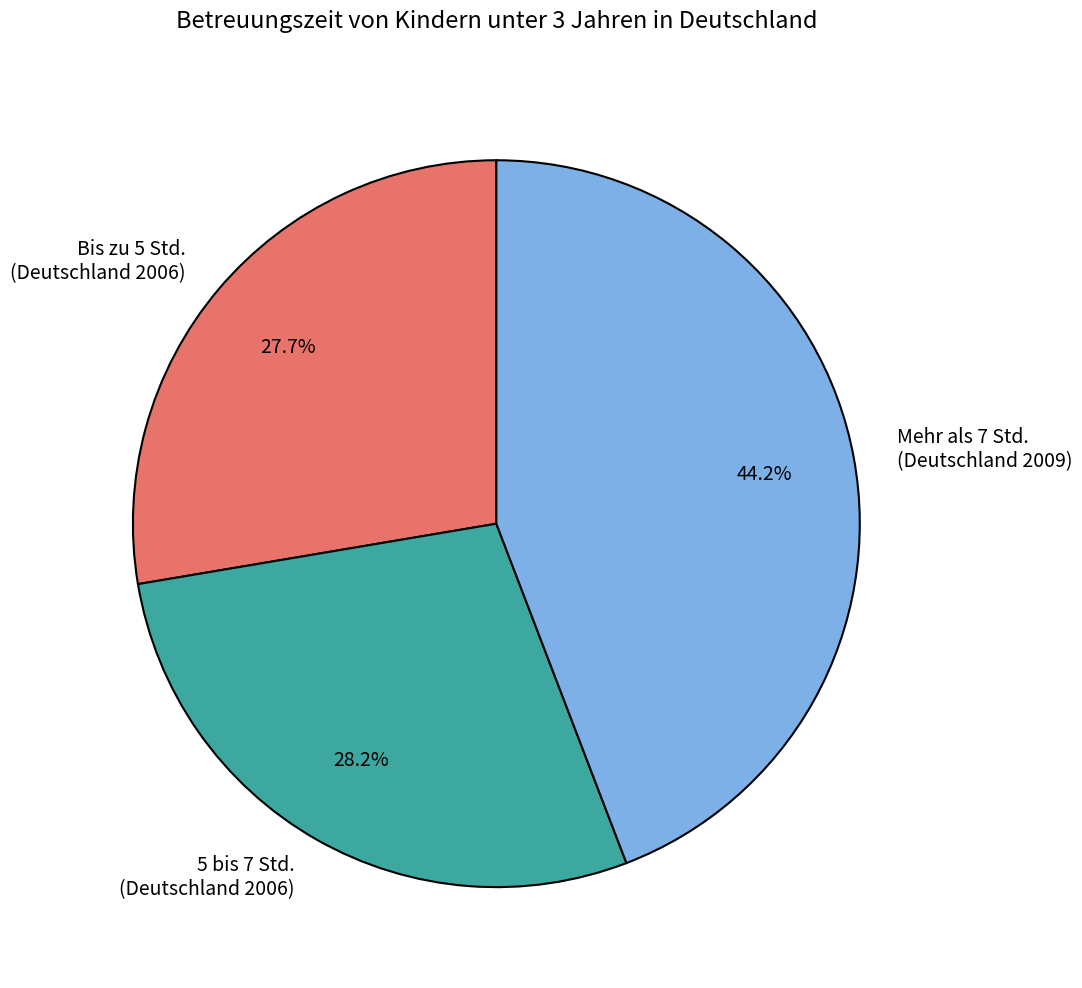

What is the ratio of the value at 5 bis 7 Std. (Deutschland 2006) to the value at Bis zu 5 Std. (Deutschland 2006)?

1.0